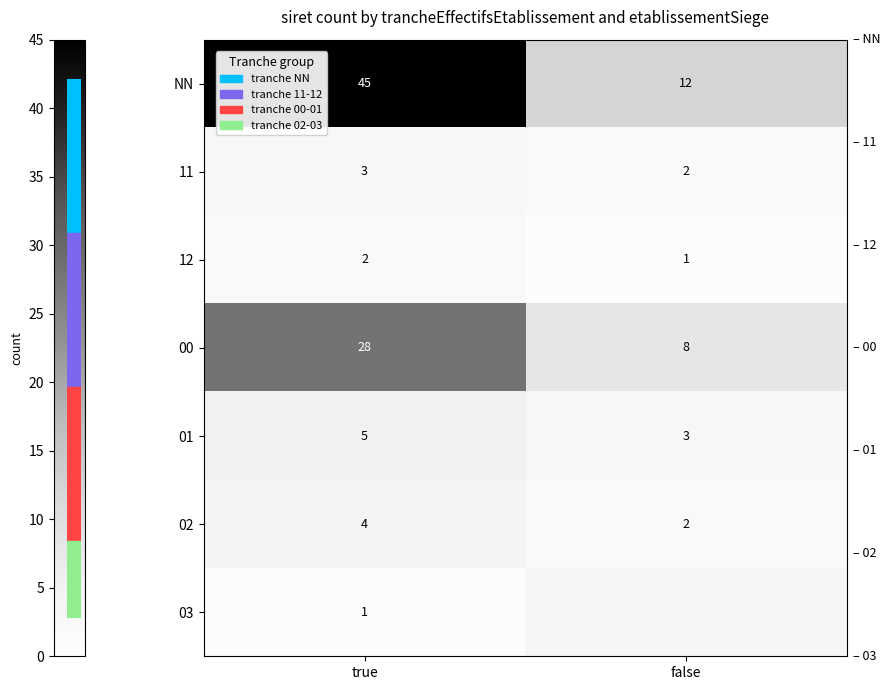

What is the spread (max minus min) of values at true?

44